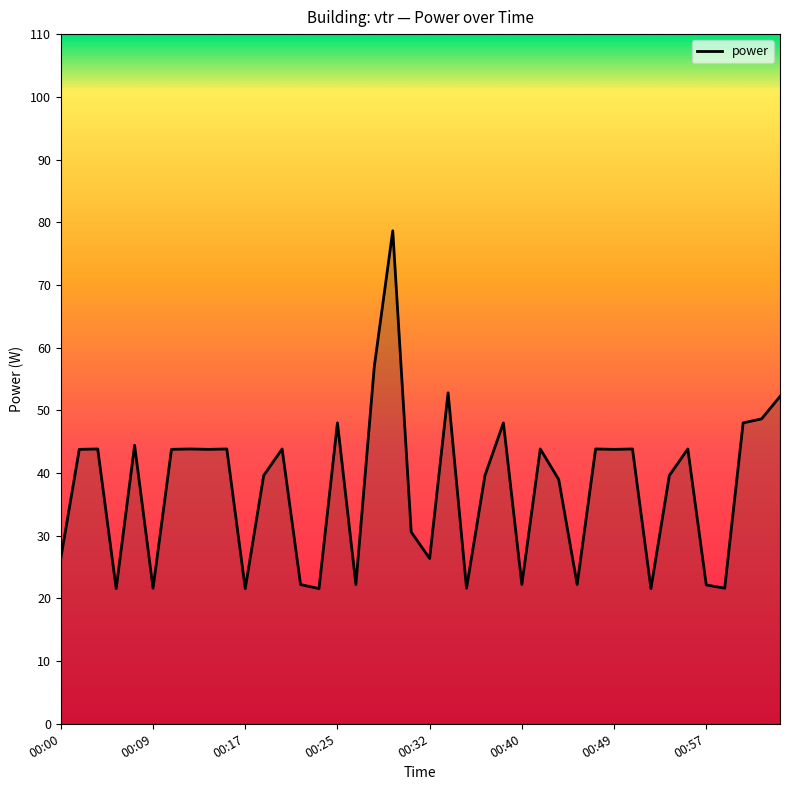

What is the smallest value displayed?

21.6